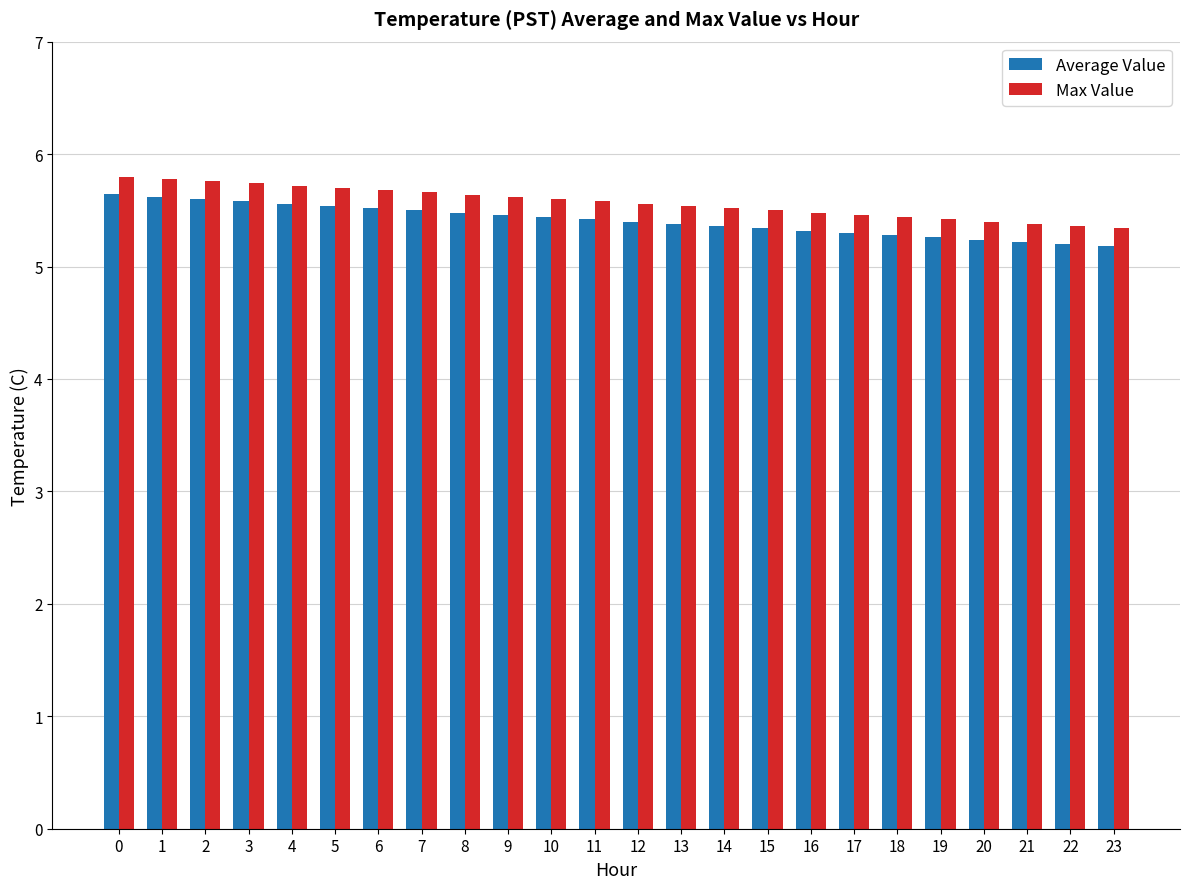

How many distinct data groups are displayed?

2